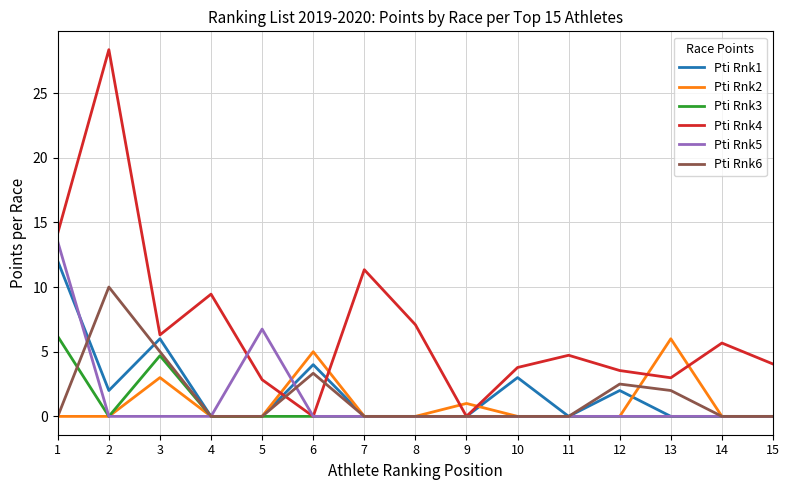

Which series has the largest total across all categories?

Pti Rnk4